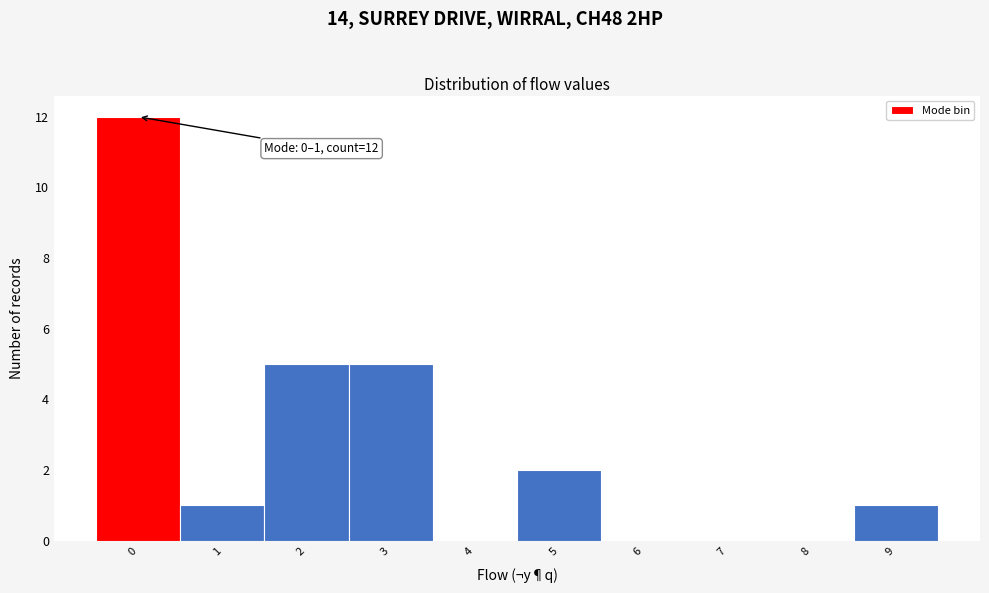

Reading left to right, what are all the values shown in this chart?

0=12	1=1	2=5	3=5	4=0	5=2	6=0	7=0	8=0	9=1